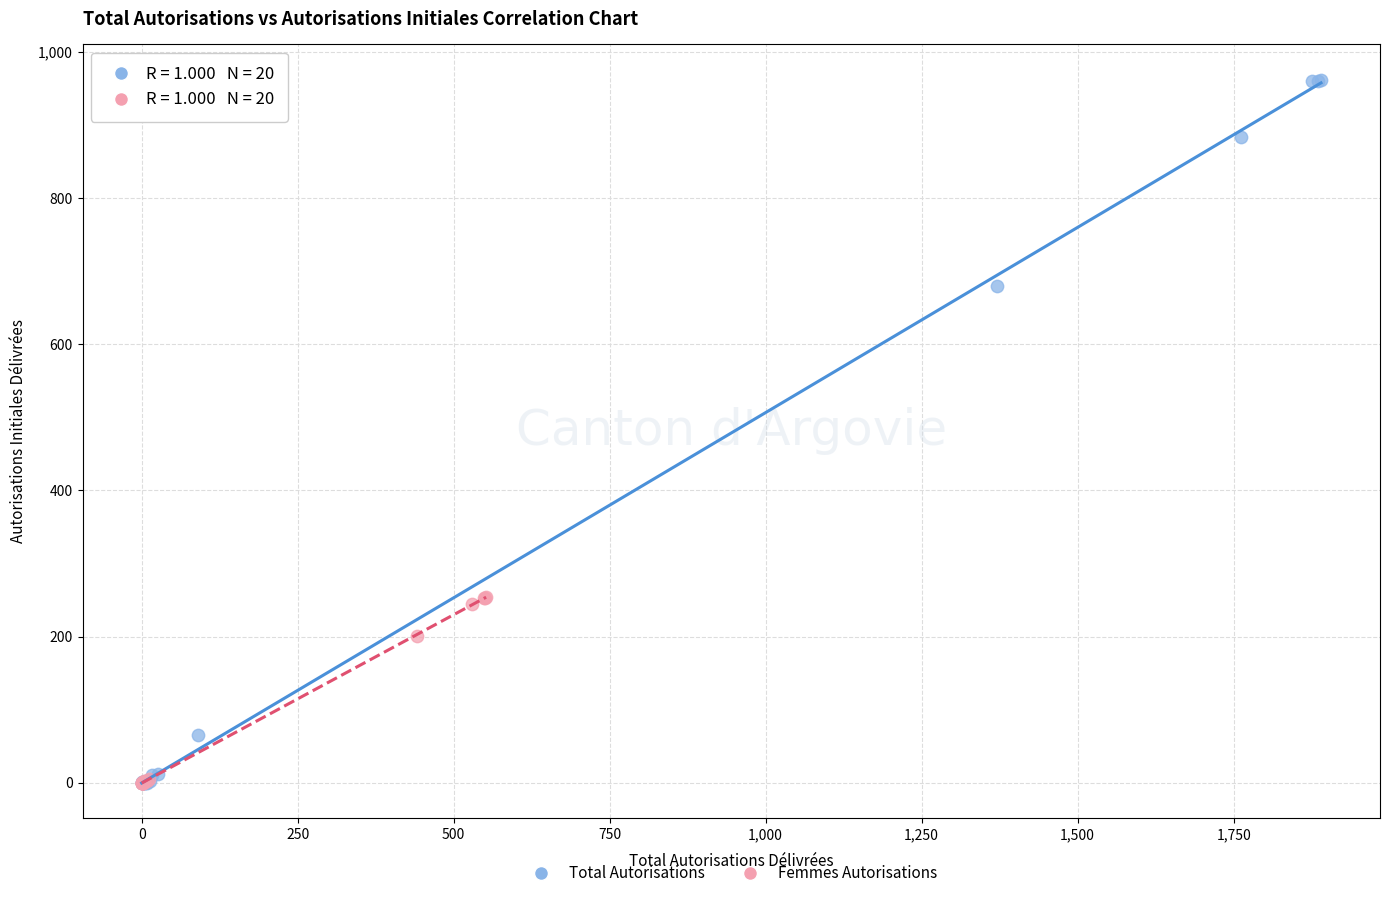

What are all the series names shown in the legend?

Total Autorisations, Femmes Autorisations